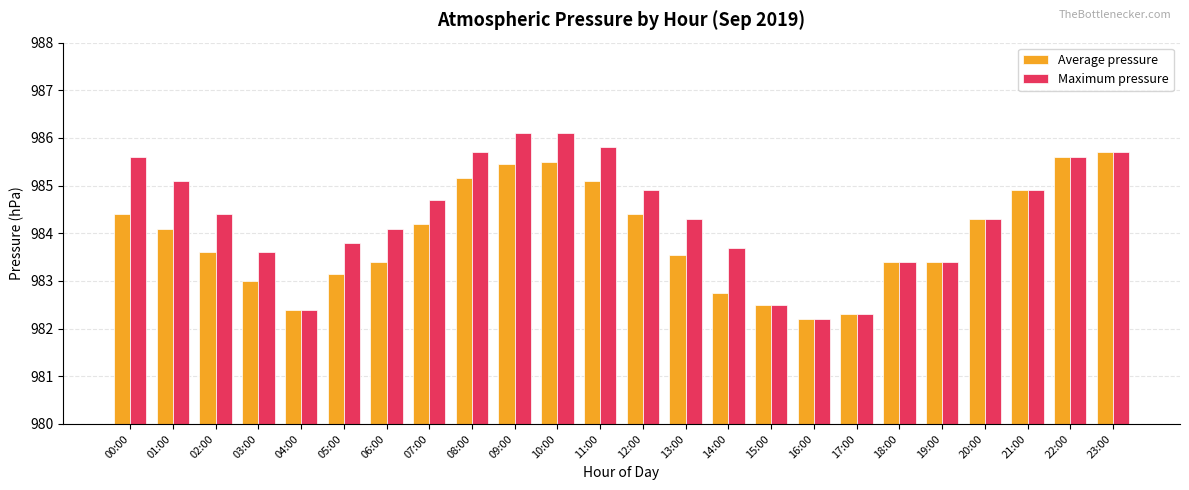

What is the total value across all series at 22:00?

1971.2